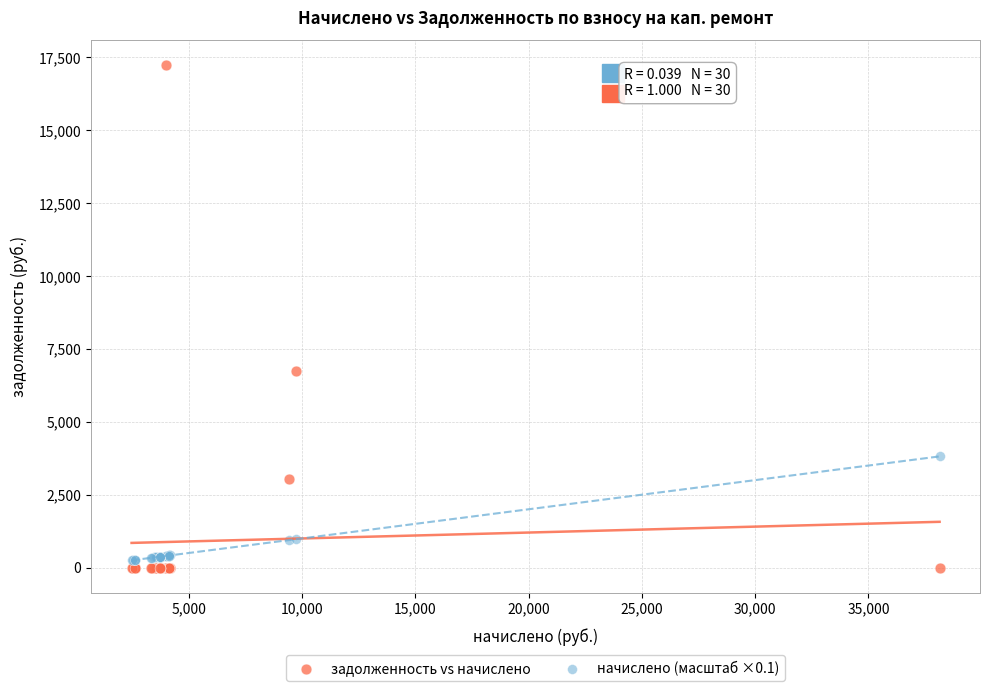

What are all the series names shown in the legend?

задолженность vs начислено, начислено (масштаб ×0.1)